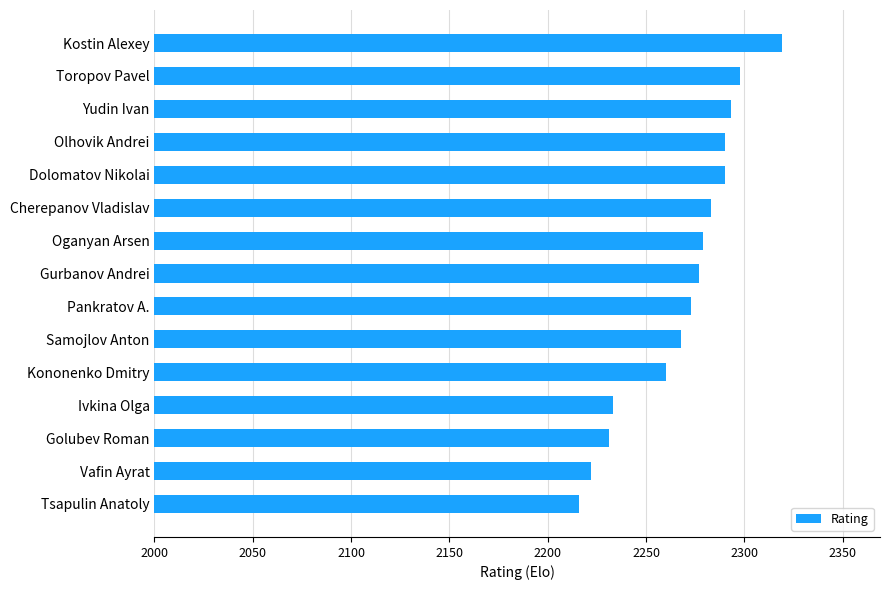

What is the difference between the maximum and minimum values?

103